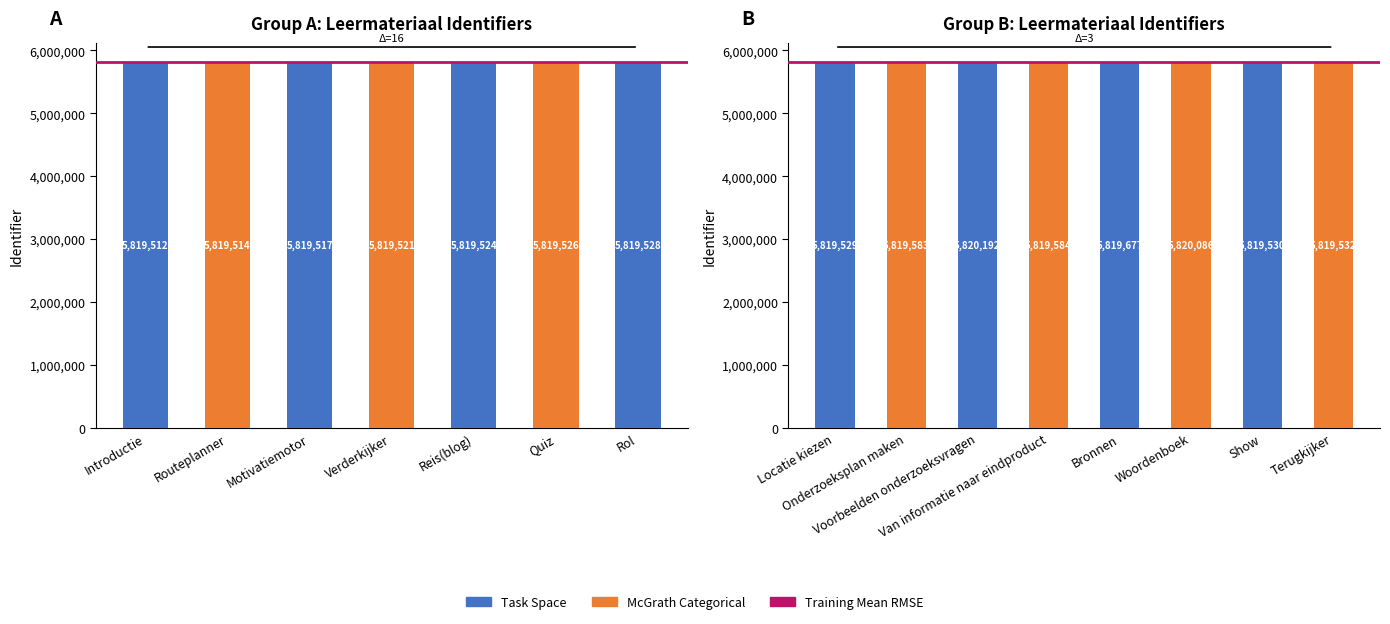

Which label corresponds to the smallest value in the chart?

Introductie